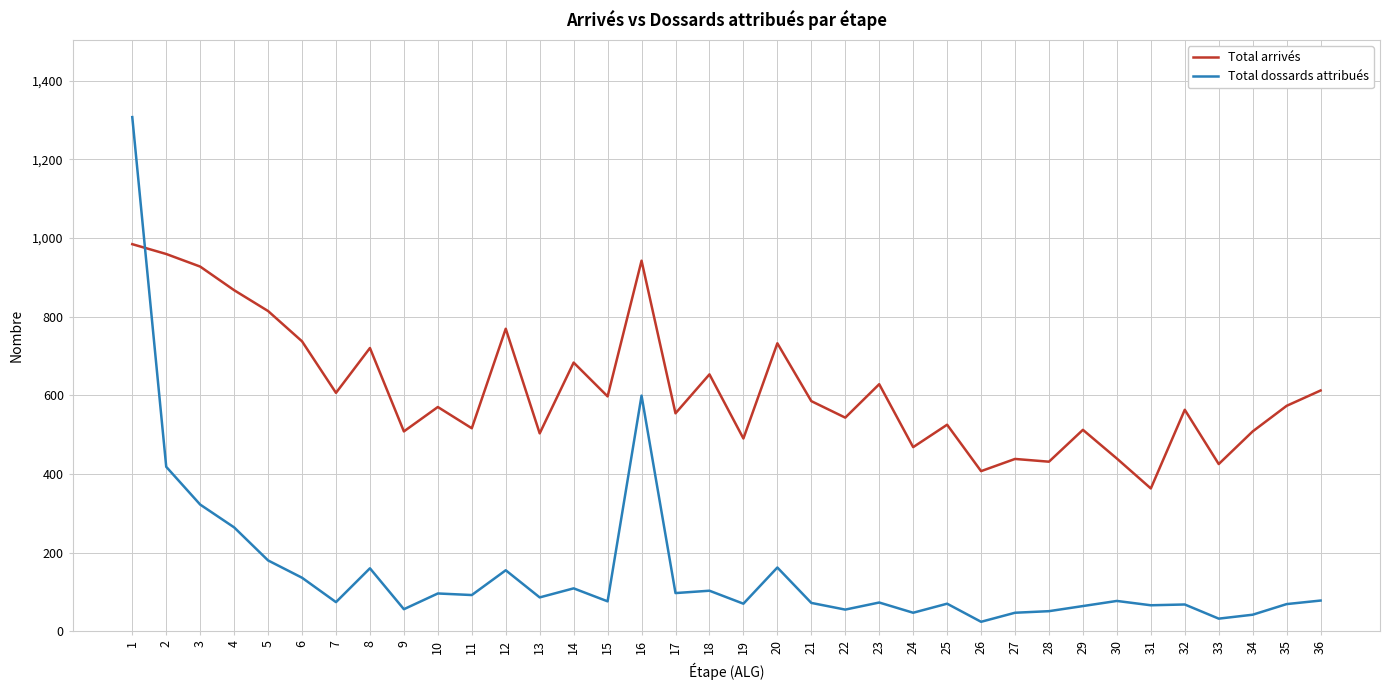

What is the lowest value of the Total arrivés series?

363